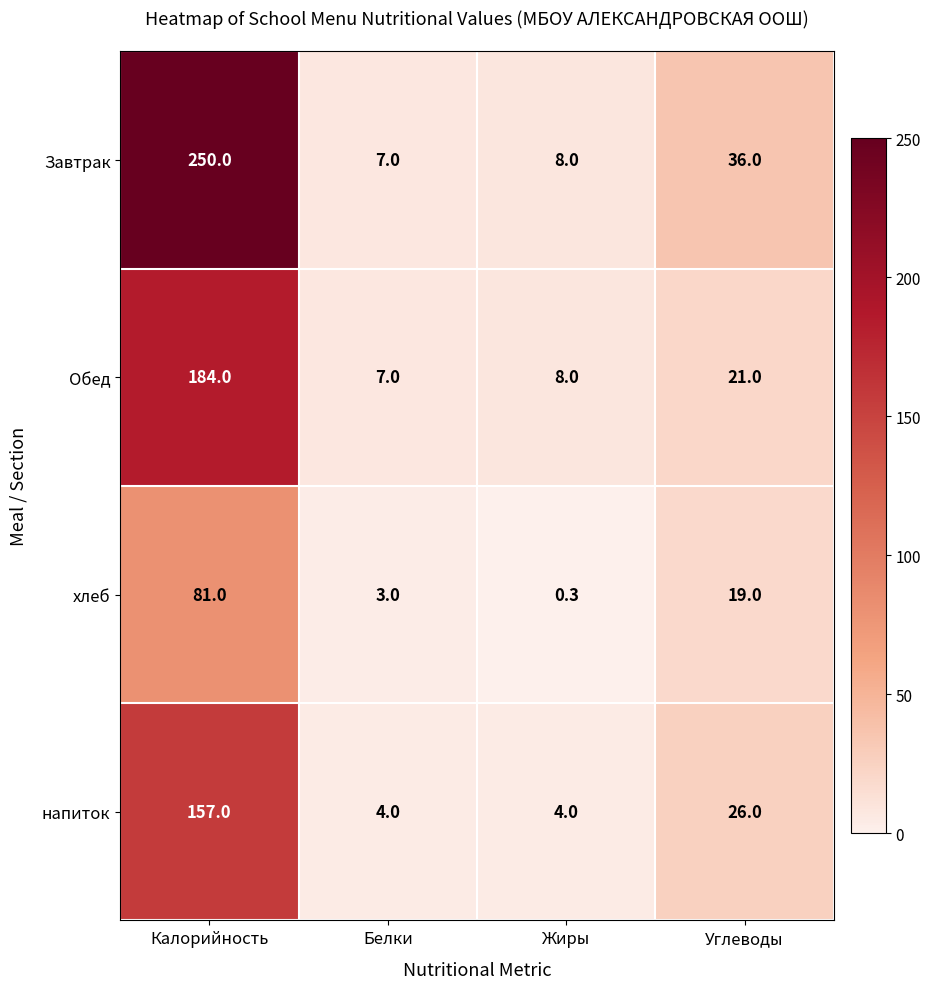

Which category has the highest value across all series?

Калорийность